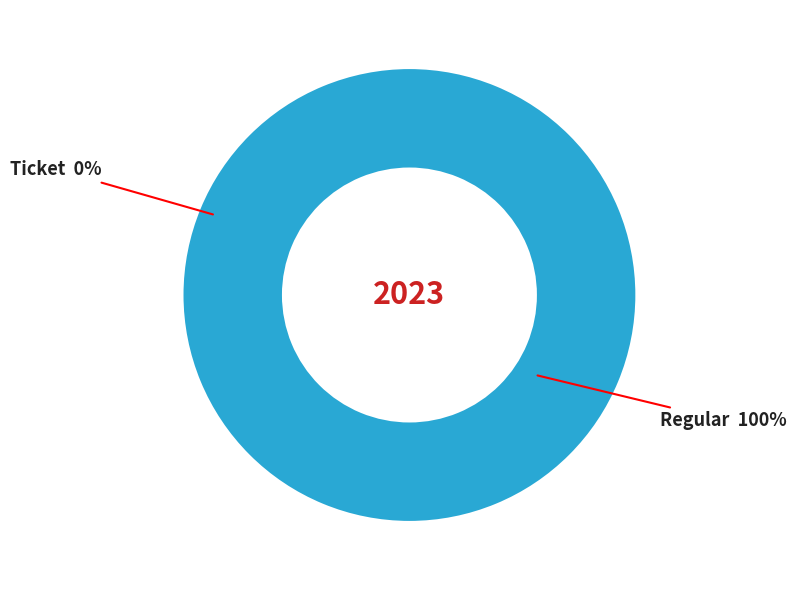

To the nearest percent, what portion does Regular represent?

100%